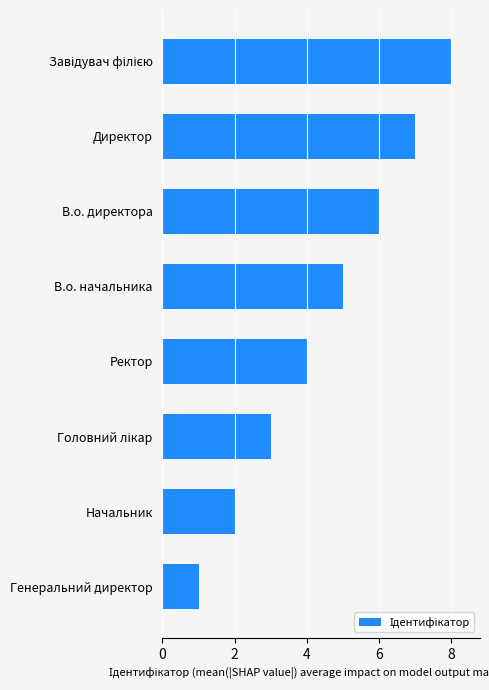

What is the difference between the second highest and second lowest values?

5